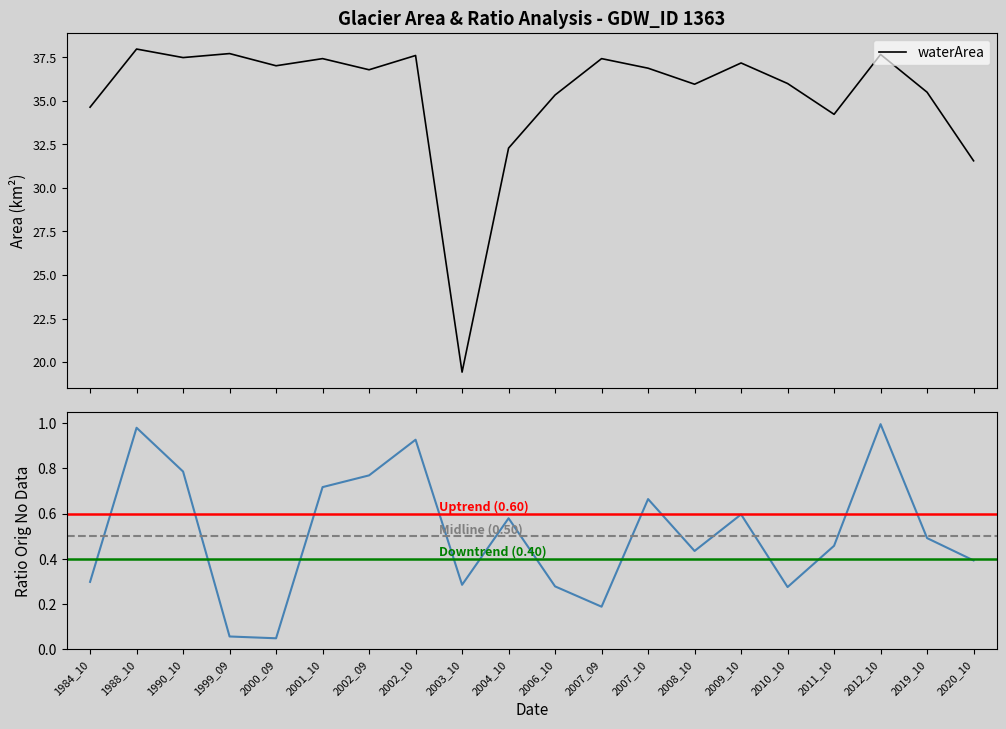

True or false: ratioOrigNoData has more than 0 interior local peaks.

True